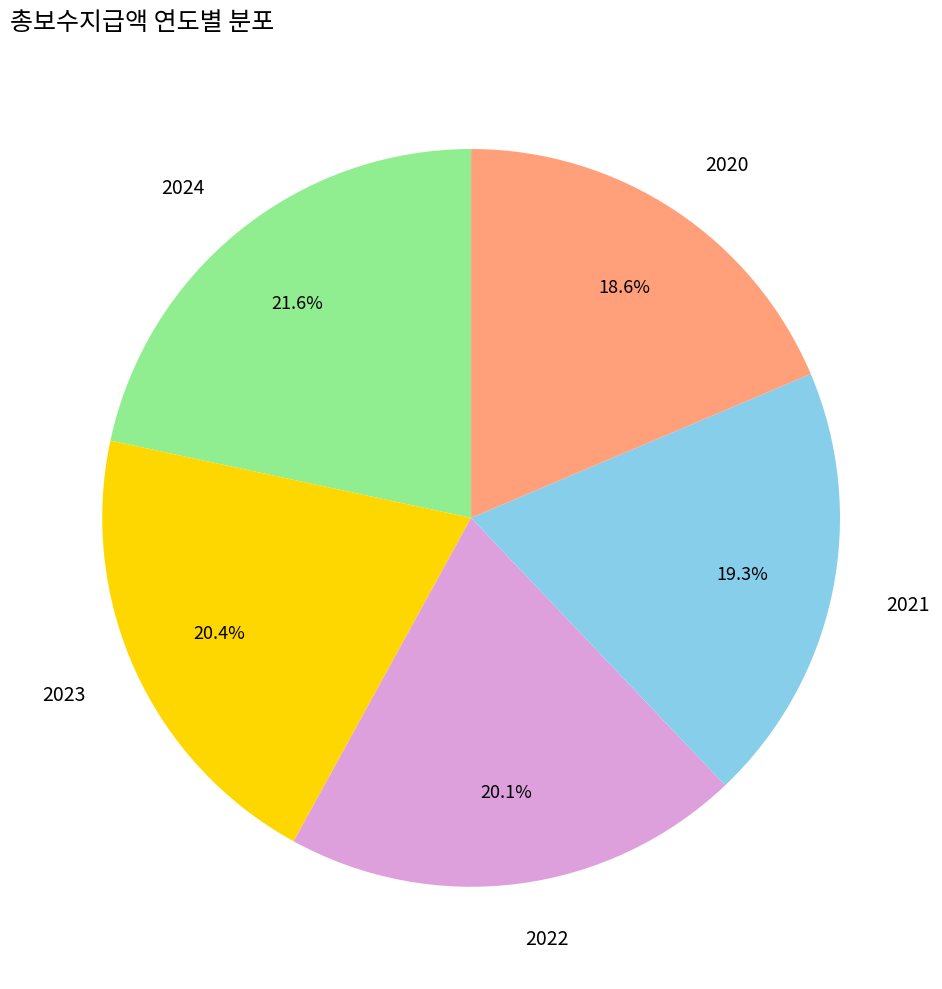

What is the smallest slice in the pie chart?

2020